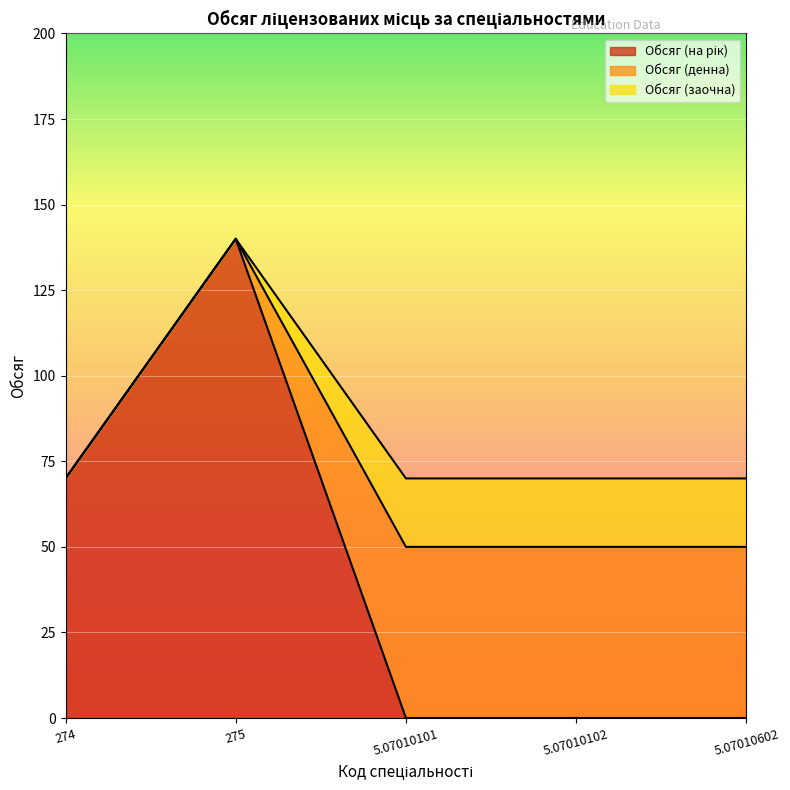

What is the spread (max minus min) of values at 5.07010101?

50